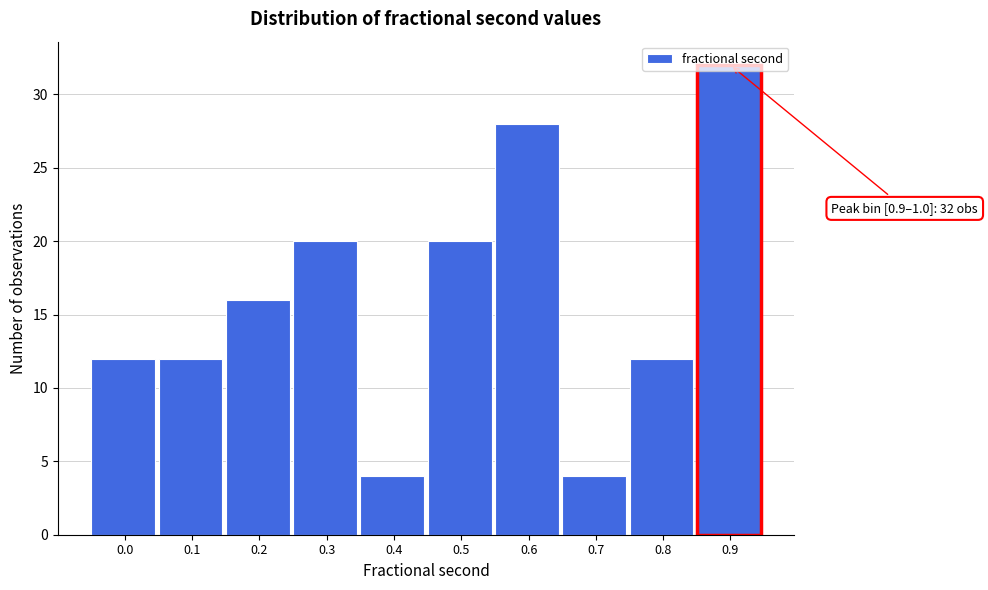

Between 0.6 and 0.4, which is larger?

0.6